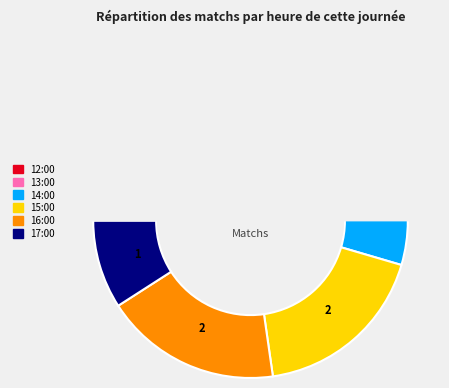

Does 12:00:00 represent more than half of the total?

No